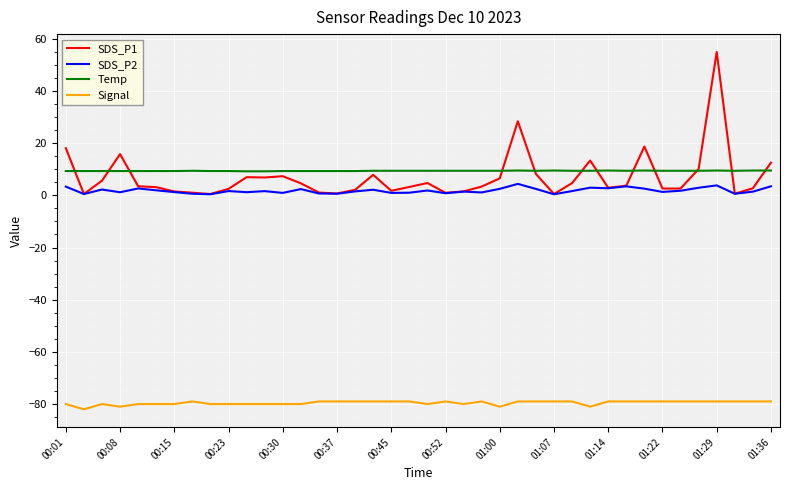

True or false: SDS_P1 and Signal cross at least once.

False